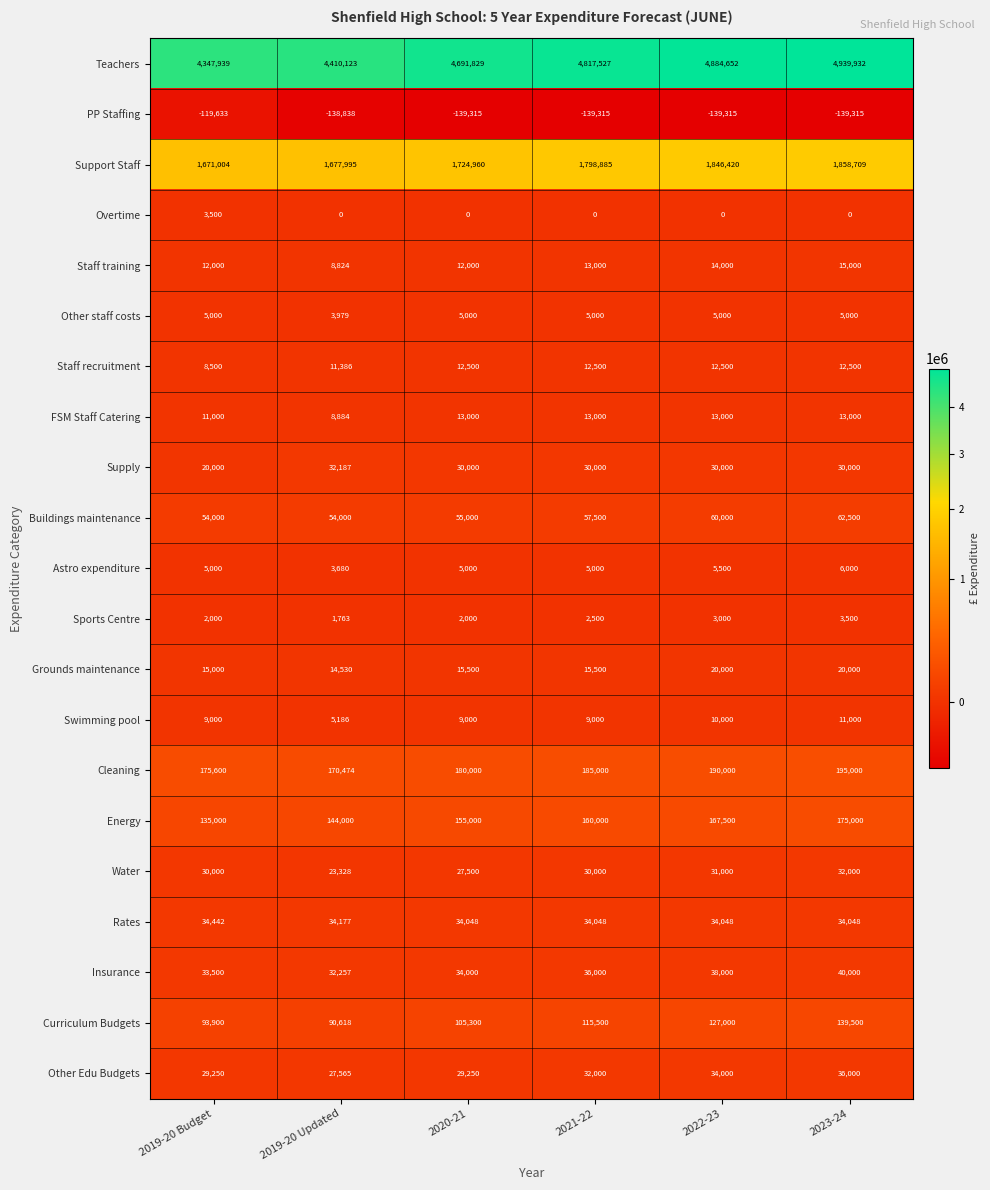

The value of Other Edu Budgets at 2021-22 is 12015. True or false?

False